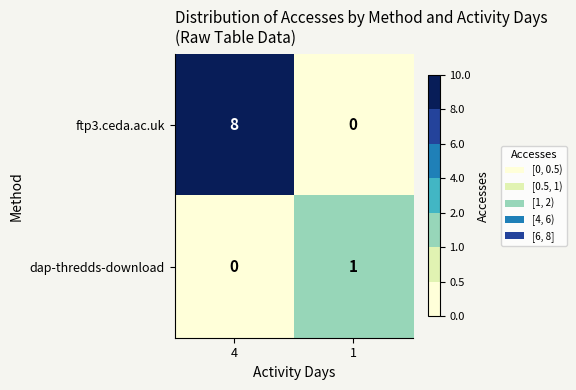

At 4, list the series in order from largest to smallest.

ftp3.ceda.ac.uk, dap-thredds-download